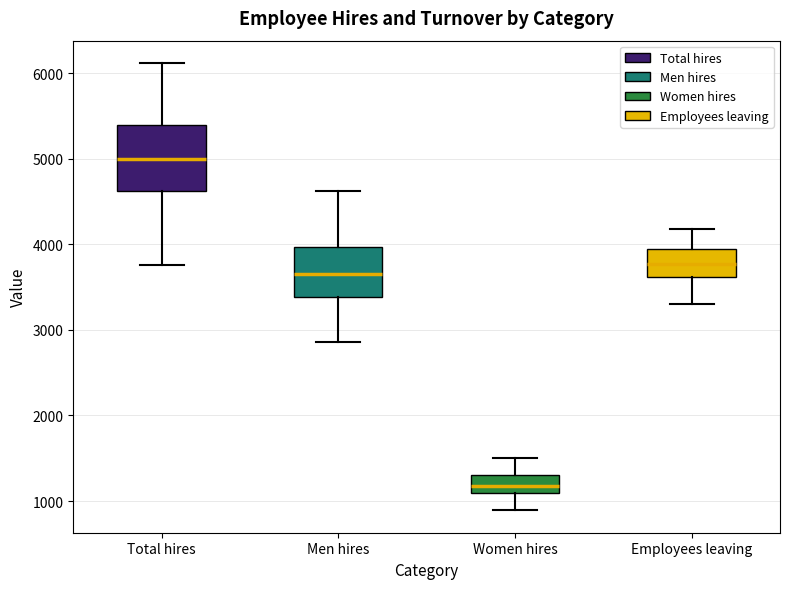

Comparing the boxes themselves (not the whiskers), which one is the tallest?

Total hires